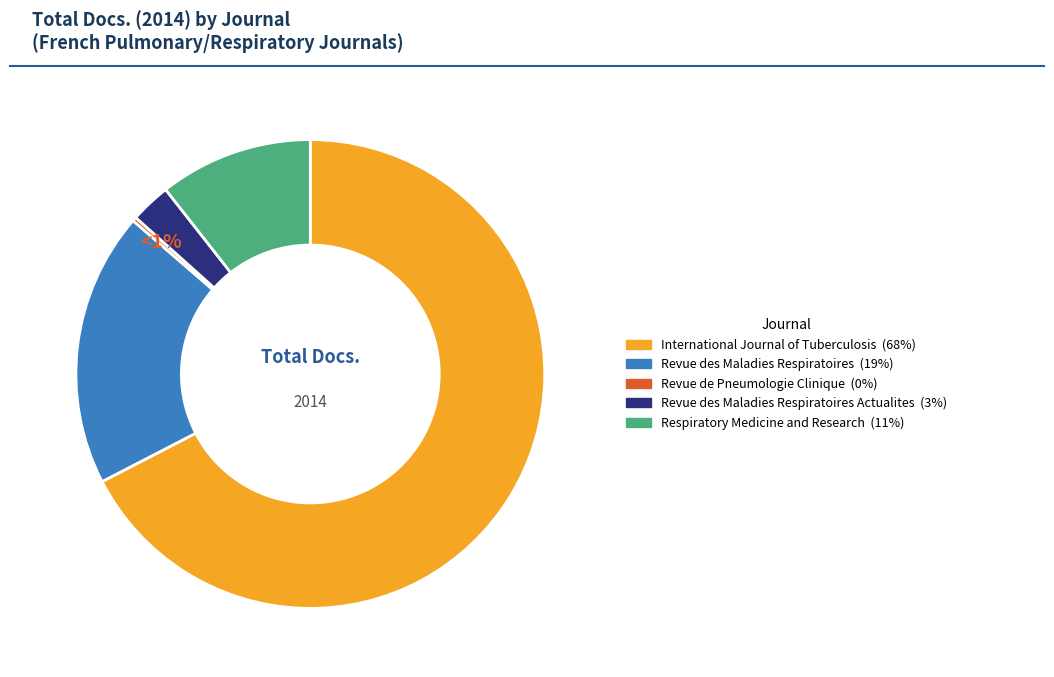

What is the change in value from International Journal of Tuberculosis to Revue de Pneumologie Clinique?

-121